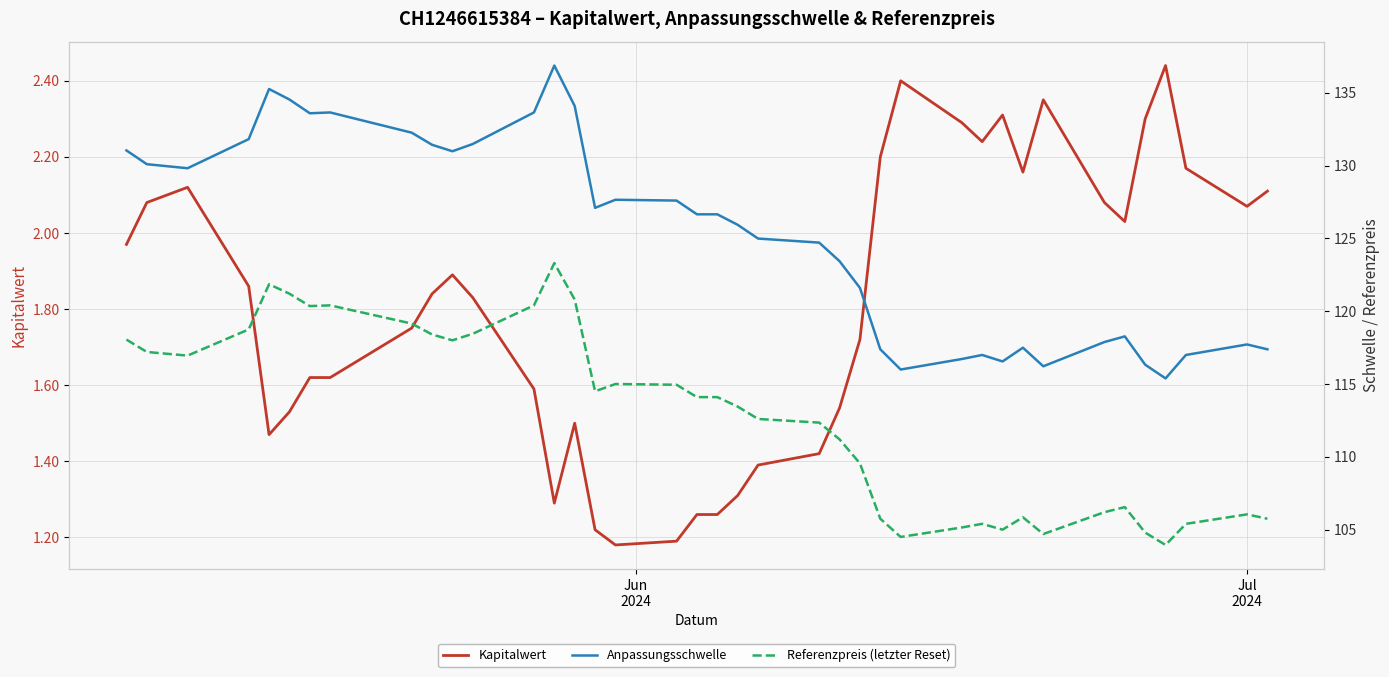

The value of Referenzpreis (letzter Reset) at 22 is 59.7. True or false?

False